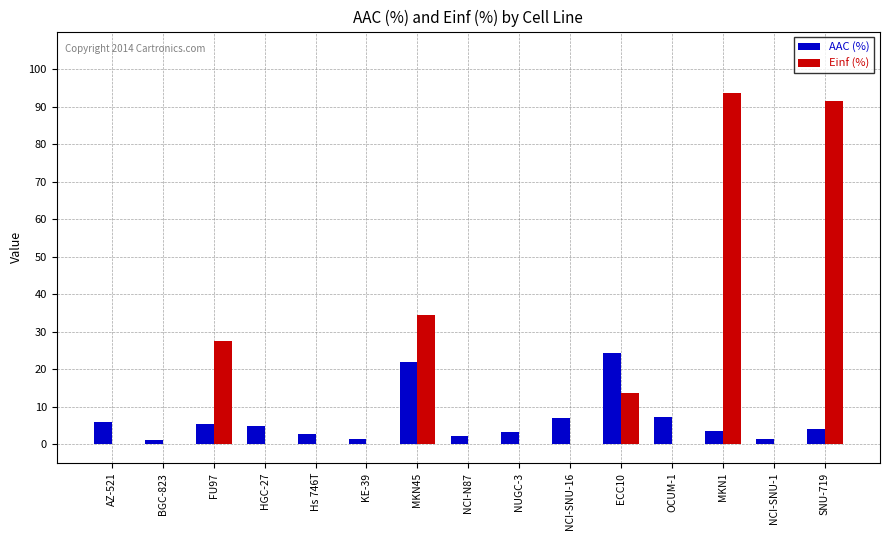

Is it true that AAC (%) equals 2.3 at NCI-N87?

True